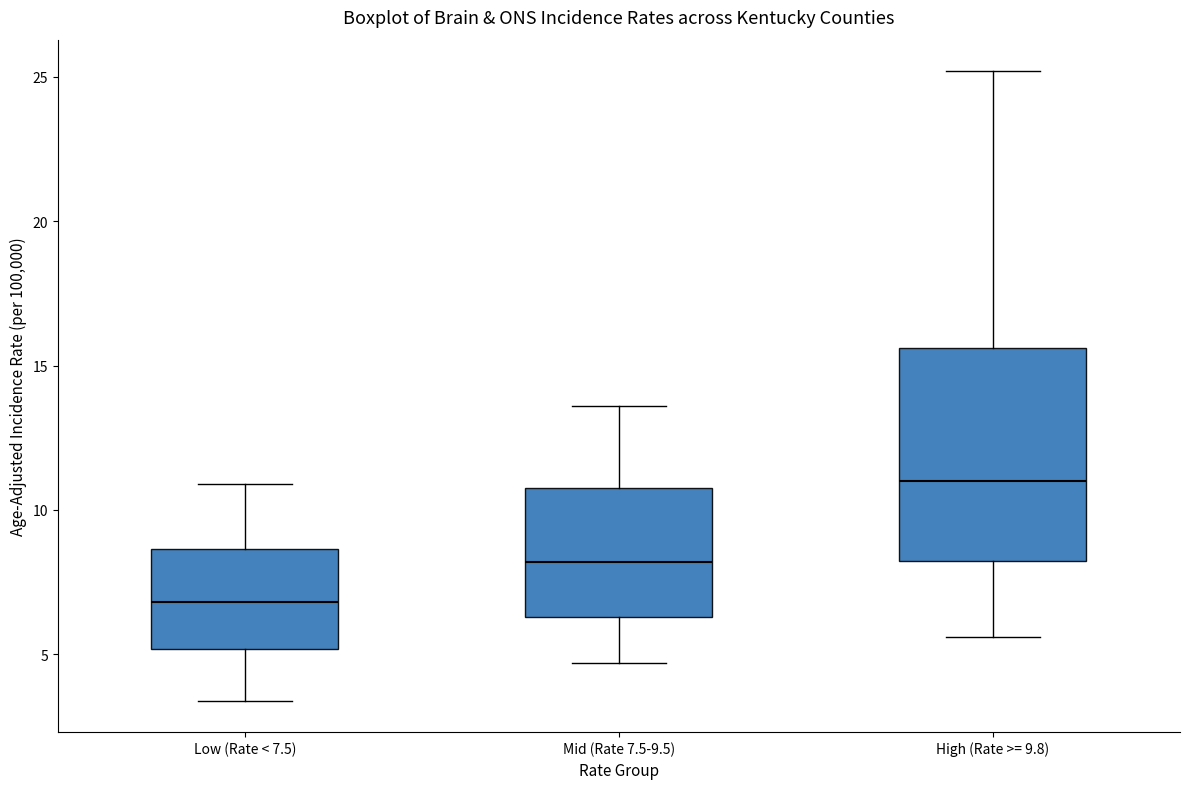

Reading left to right, read every box against the y-axis: the position of its median line, the range the box covers, and the ends of its whiskers. The values are not printed on the chart, so give them approximately, as read against the axis.

Low (Rate < 7.5): median 7.0, box 5.0 to 8.5, whiskers 3.5 to 11.0
Mid (Rate 7.5-9.5): median 8.0, box 6.5 to 11.0, whiskers 4.5 to 13.5
High (Rate >= 9.8): median 11.0, box 8.0 to 15.5, whiskers 5.5 to 25.0